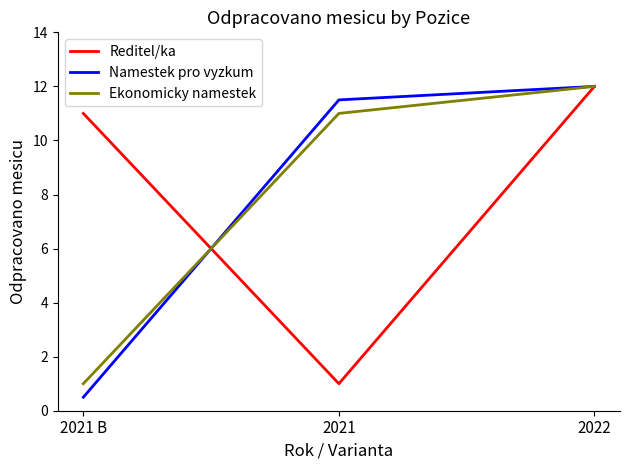

At which category does the chart reach its peak across all series?

2022